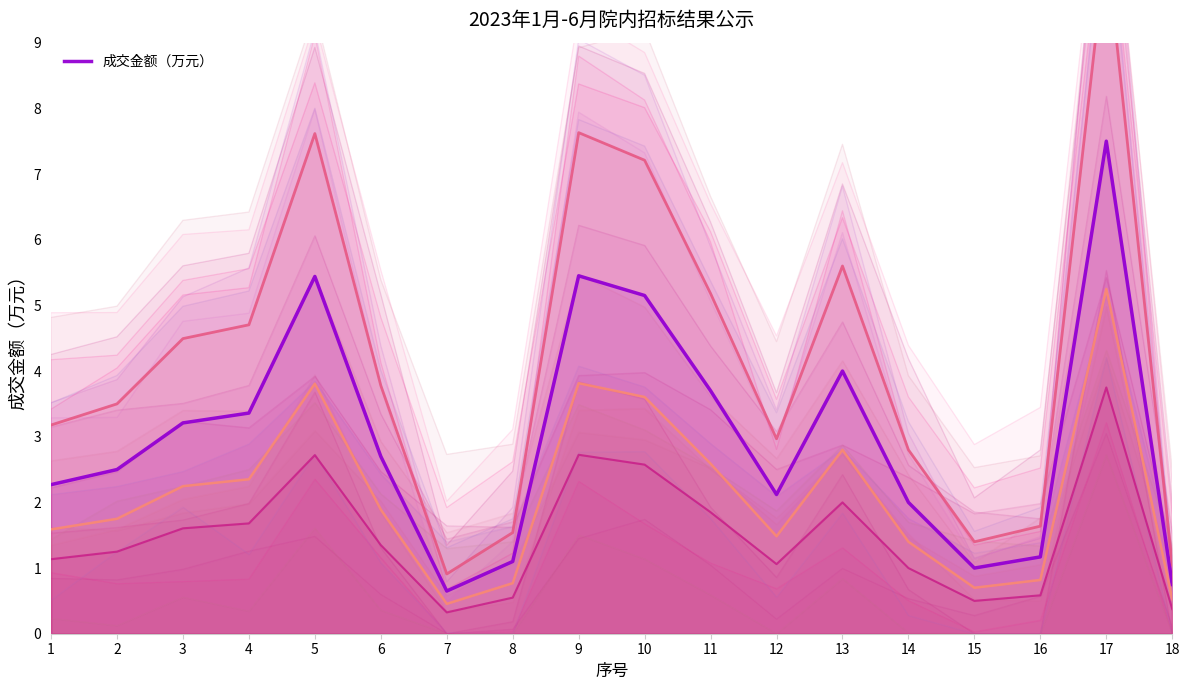

At which label does 成交金额（万元） reach its peak?

17